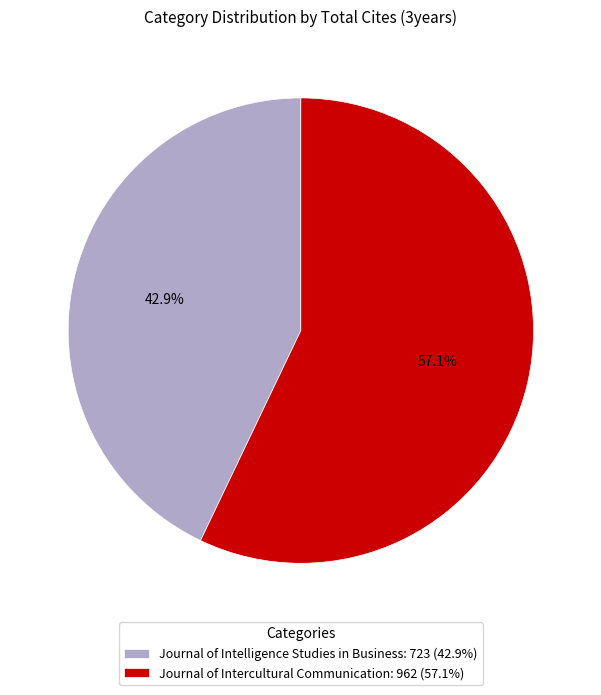

Do Journal of Intercultural Communication: 962 (57.1%) and Journal of Intelligence Studies in Business: 723 (42.9%) together represent more than half of the pie?

Yes